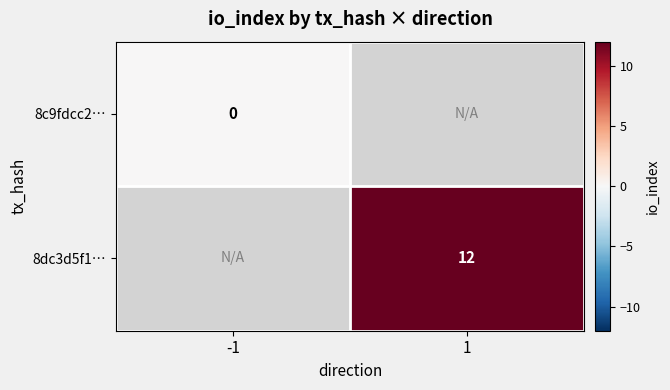

The 8dc3d5f1… series shows 12 at 1. True or false?

True